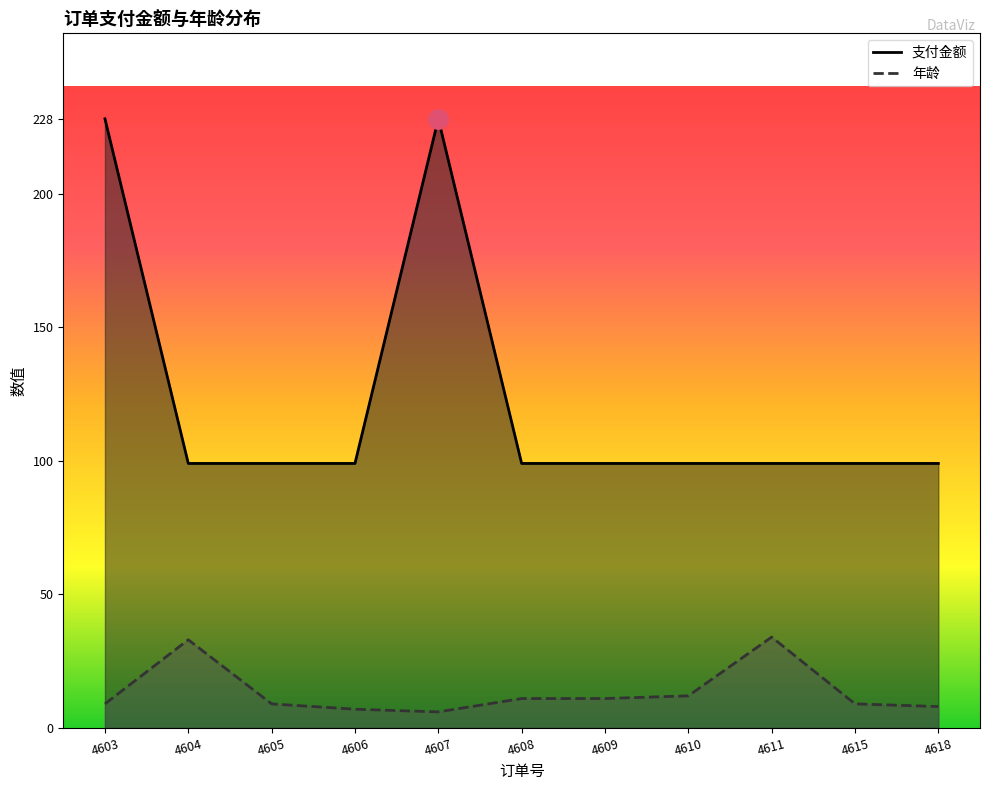

True or false: 年龄_line and 支付金额_line cross at least once.

False